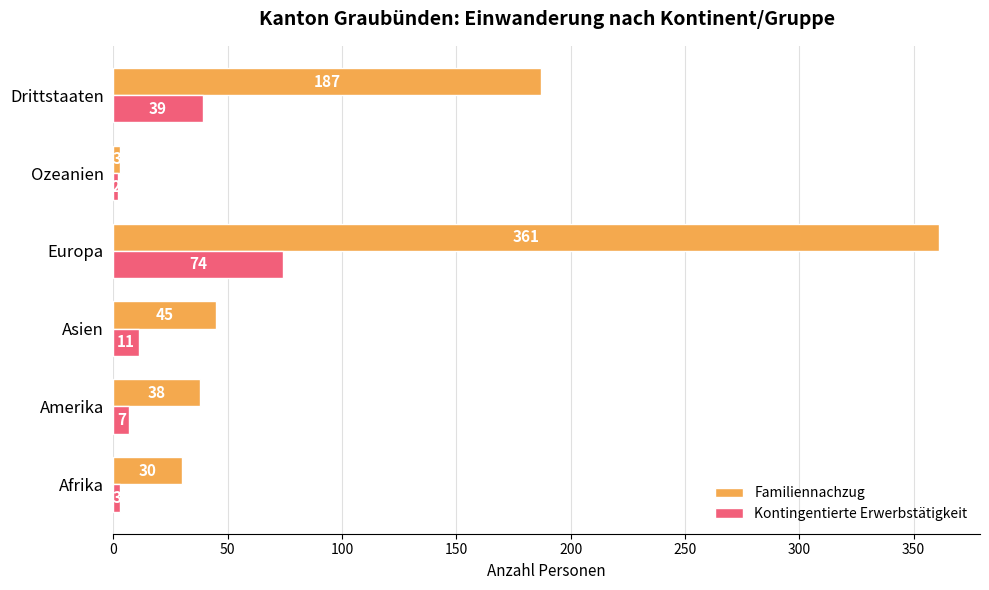

What is the average value of the Kontingentierte Erwerbstätigkeit series?

23